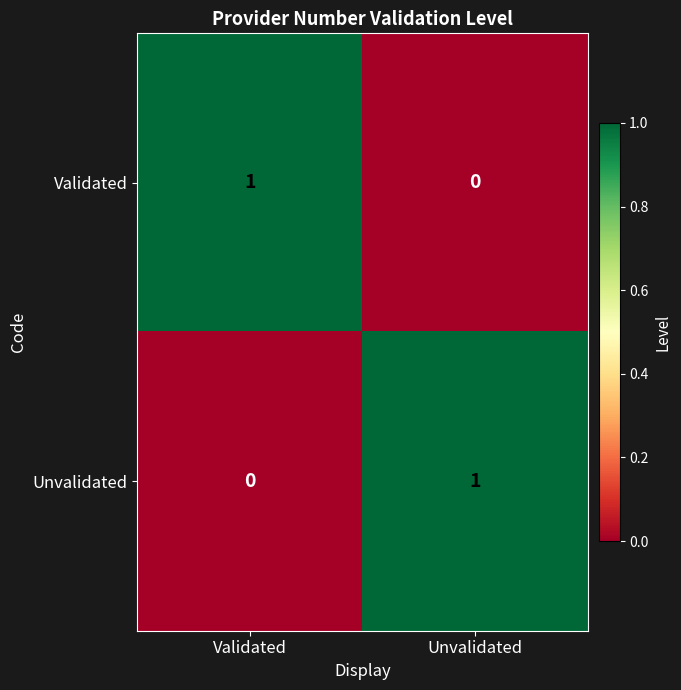

At which label is Unvalidated closest to 0?

Validated